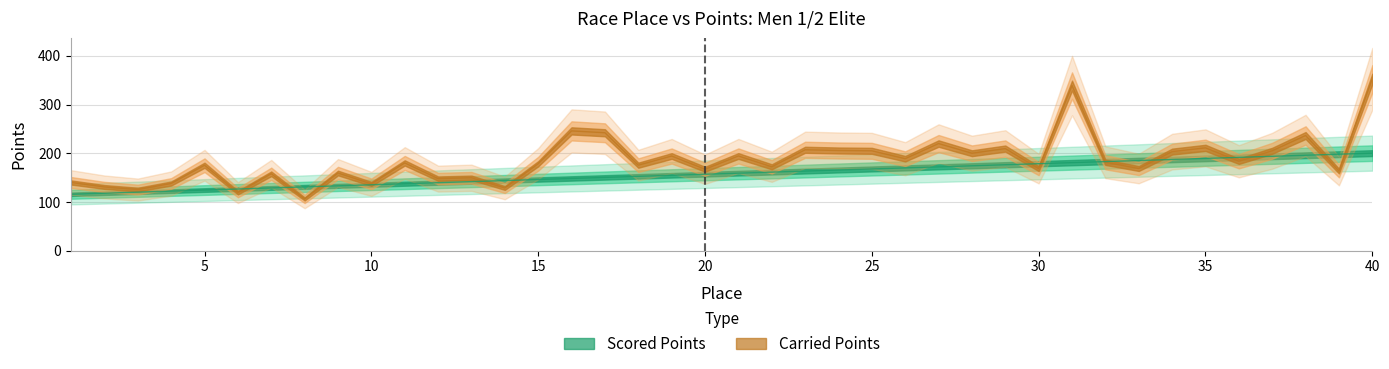

What are all the series names shown in the legend?

Scored Points, Carried Points